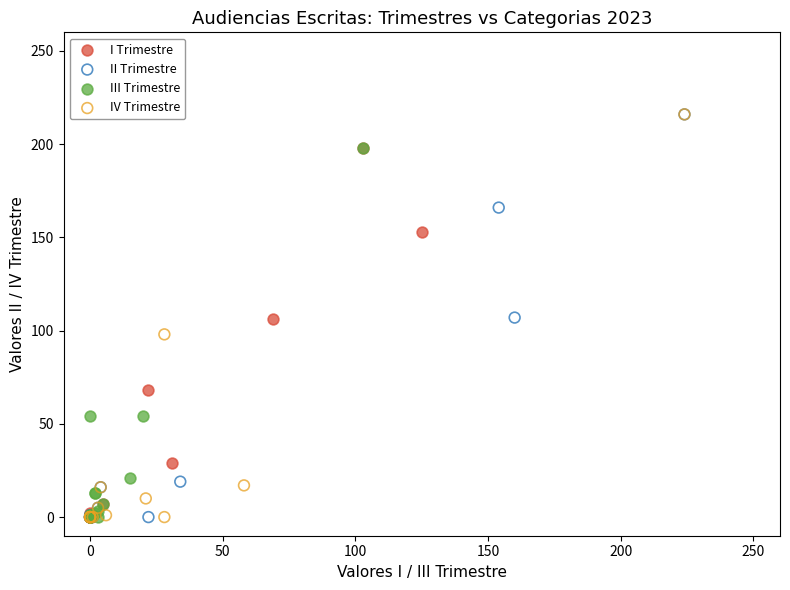

What are all the series names shown in the legend?

I Trimestre, II Trimestre, III Trimestre, IV Trimestre